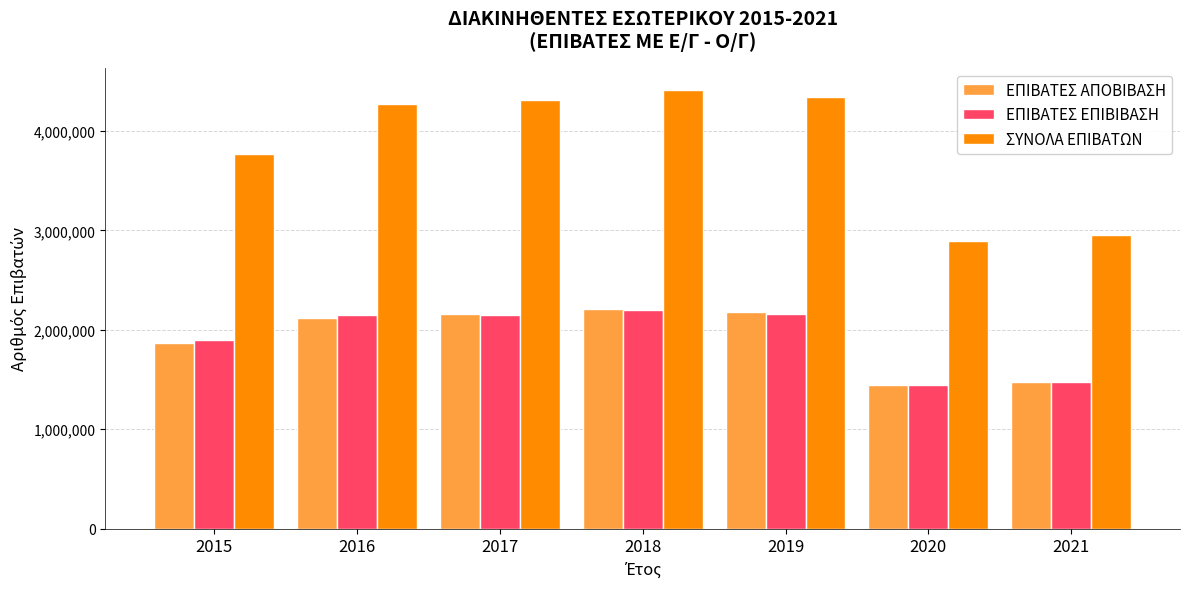

Which category has the highest value in the ΕΠΙΒΑΤΕΣ ΕΠΙΒΙΒΑΣΗ series?

2018